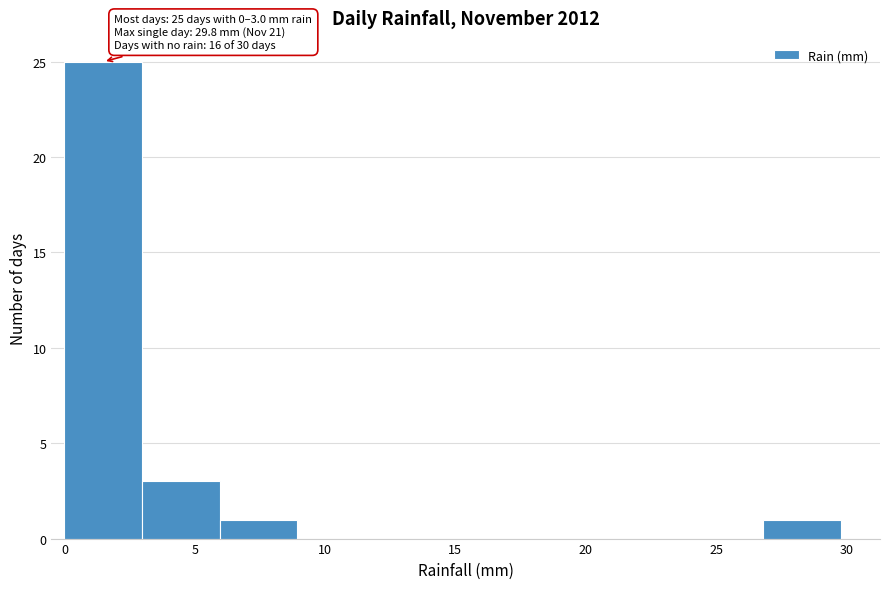

Over which range of the x-axis is the bar tallest?

0 to 3